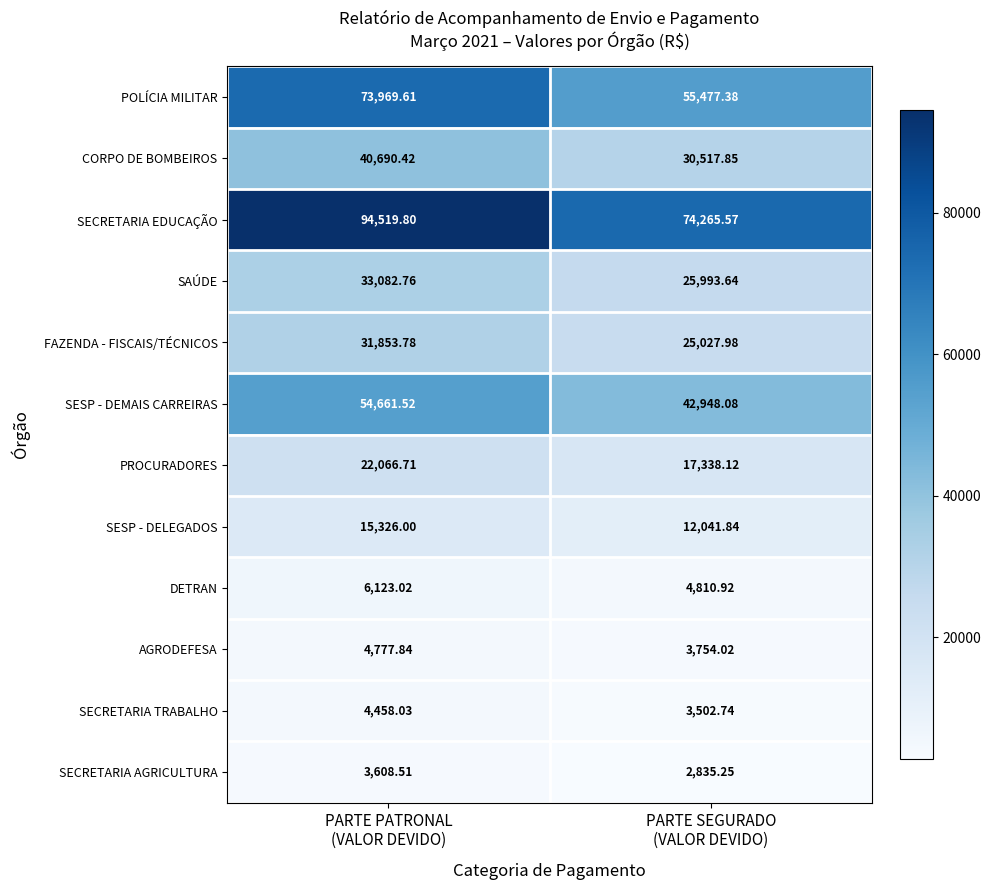

Which series has the largest total across all categories?

SECRETARIA EDUCAÇÃO